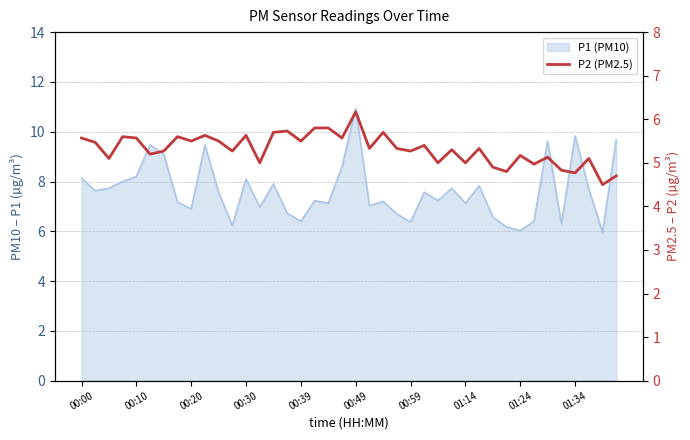

Reading left to right, extract all data points from this chart.

5.6	5.5	5.1	5.6	5.6	5.2	5.3	5.6	5.5	5.6	5.5	5.3	5.6	5.0	5.7	5.7	5.5	5.8	5.8	5.6	6.2	5.3	5.7	5.3	5.3	5.4	5.0	5.3	5.0	5.3	4.9	4.8	5.2	5.0	5.1	4.8	4.8	5.1	4.5	4.7